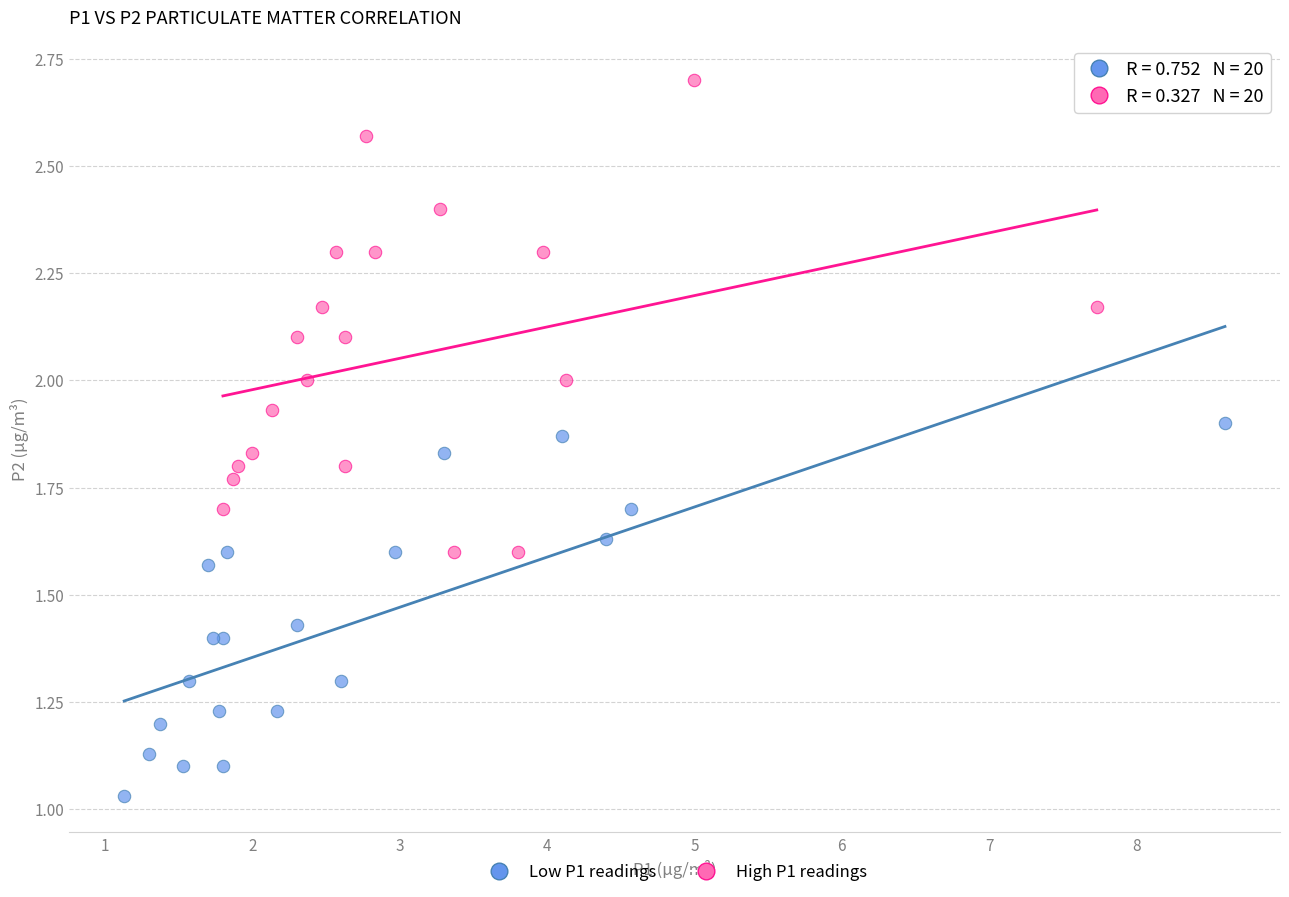

What are all the series names shown in the legend?

Low P1 readings, High P1 readings